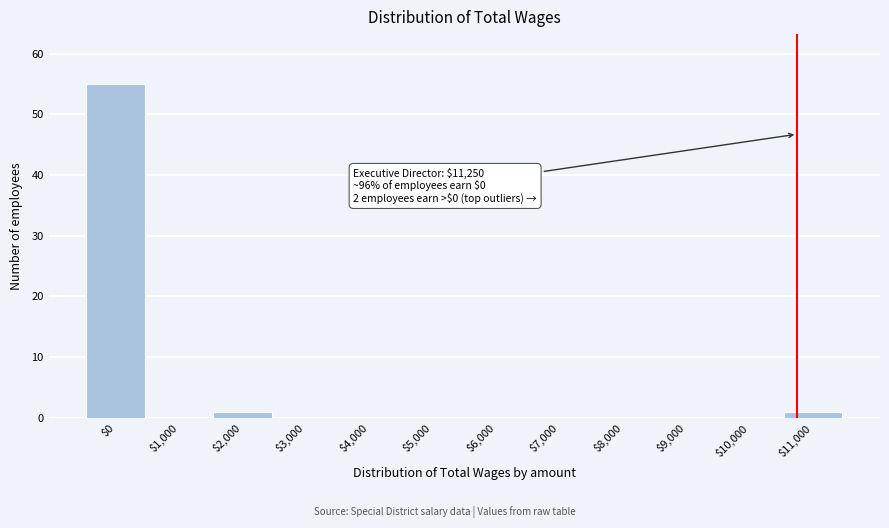

The value at $10,000 is 0. True or false?

True